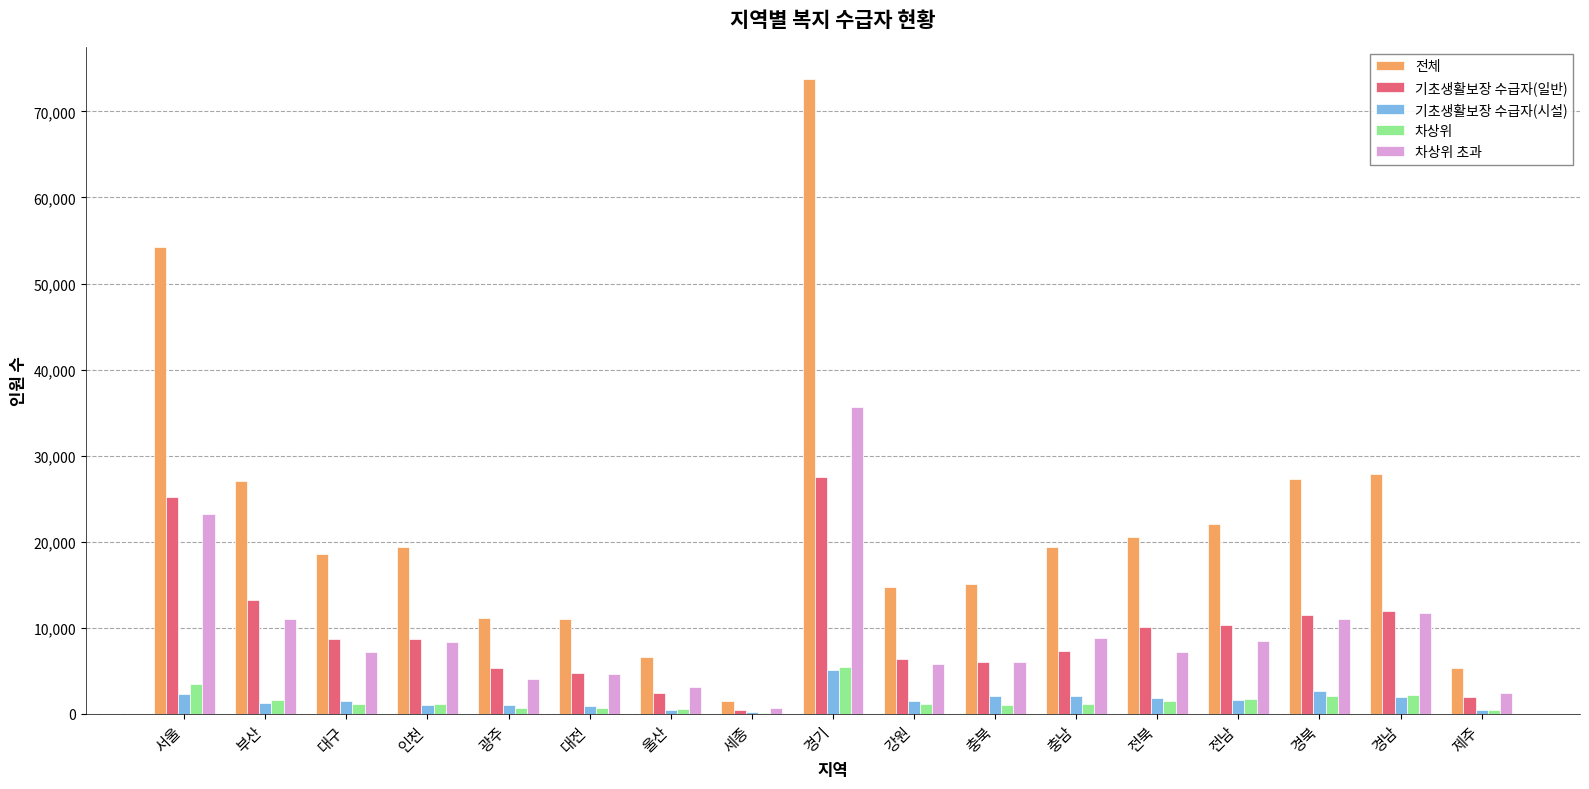

What are all the series names shown in the legend?

전체, 기초생활보장 수급자(일반), 기초생활보장 수급자(시설), 차상위, 차상위 초과